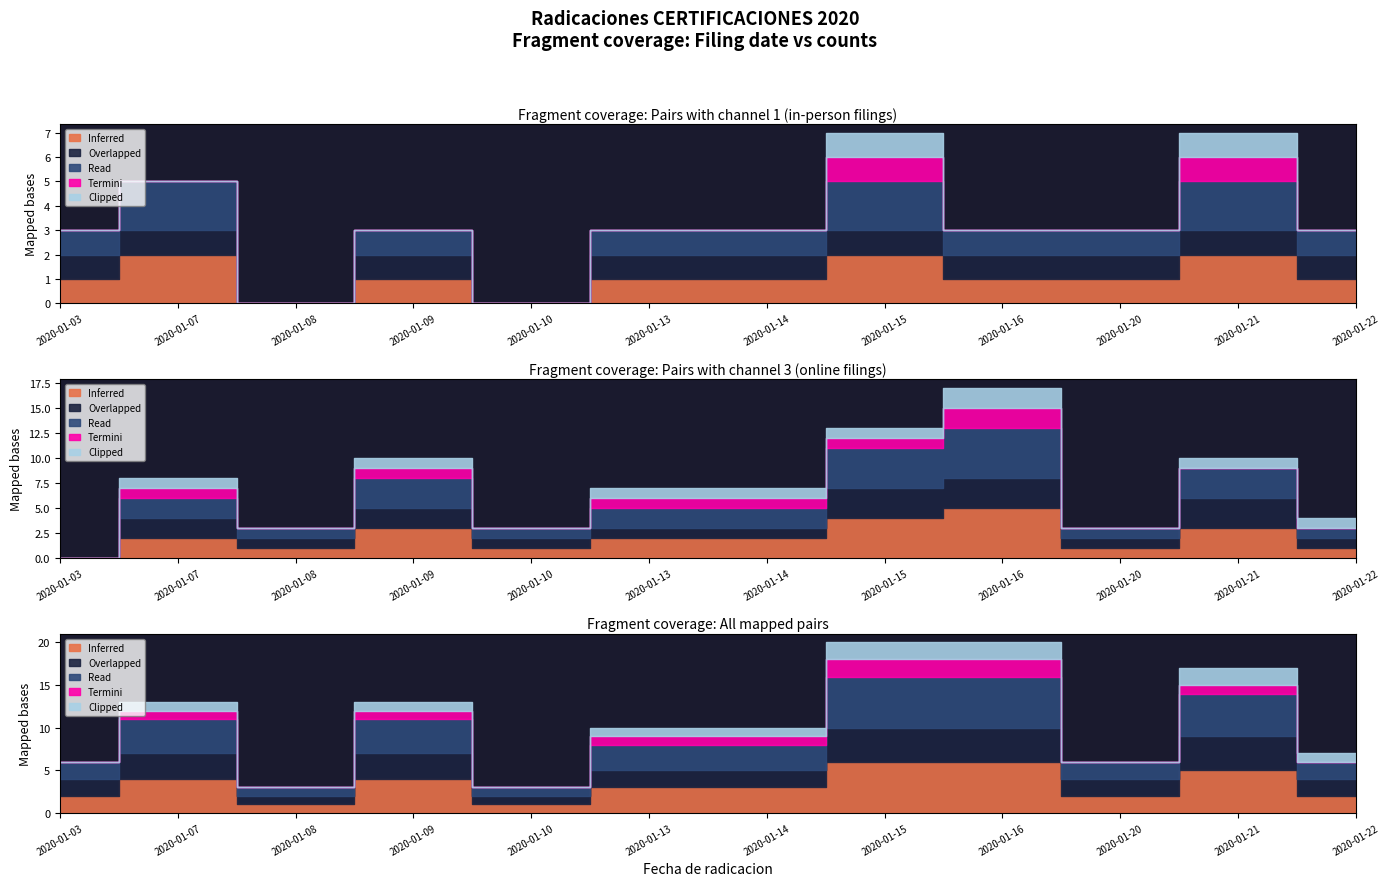

At 2020-01-07, list the series in order from largest to smallest.

Inferred, Read, Overlapped, Termini, Clipped